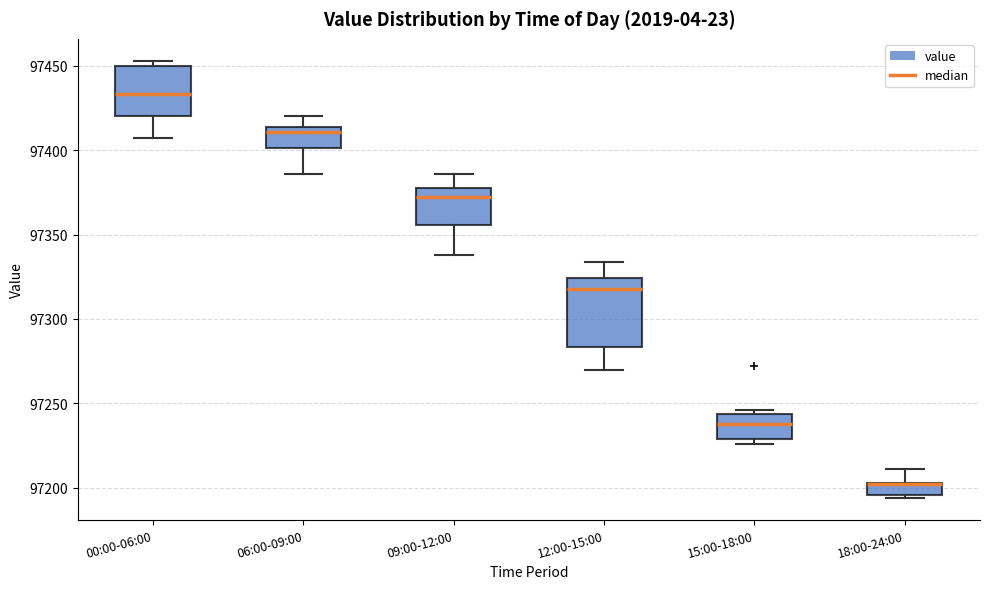

Where is the upper edge of the box for 18:00-24:00 on the y-axis? The values are not printed on the chart, so give them approximately, as read against the axis.

97205